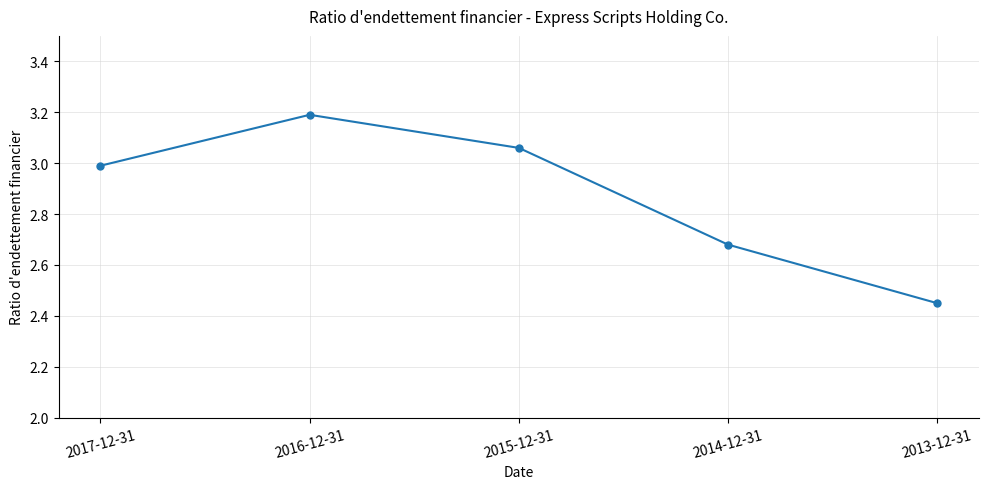

What is the difference between the second highest and minimum values?

0.6